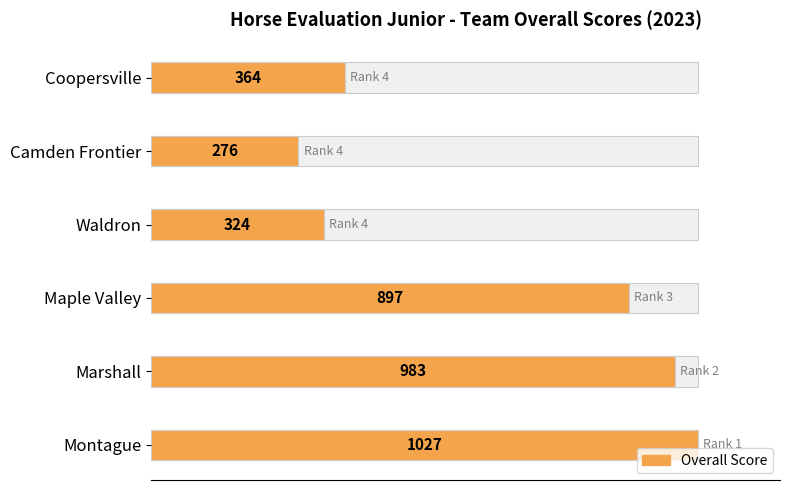

Is it true that the value at Maple Valley is 897?

True